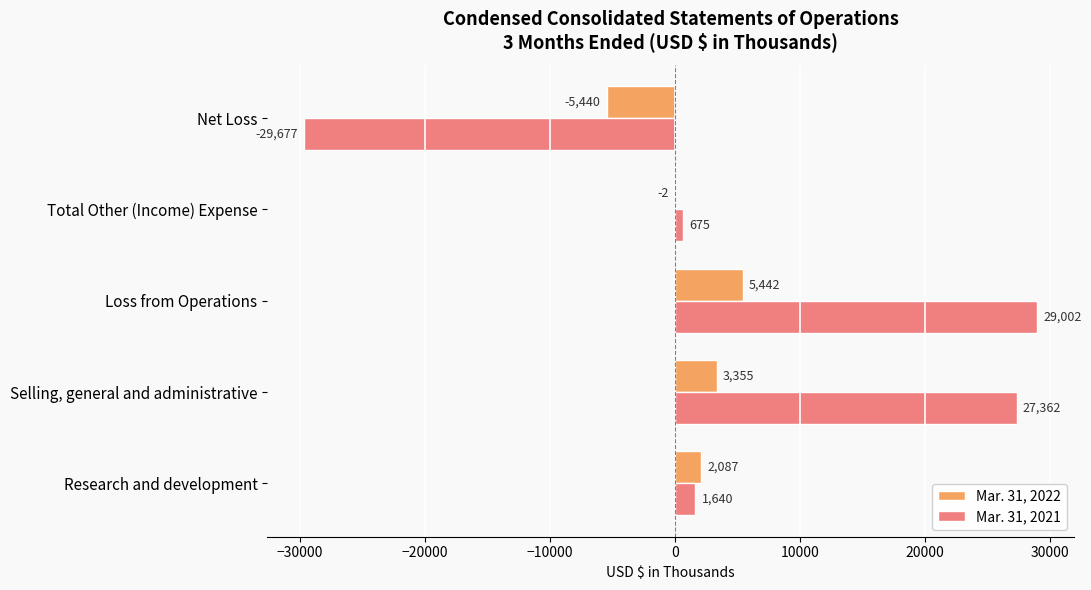

The Mar. 31, 2021 series shows 10468 at Selling, general and administrative. True or false?

False